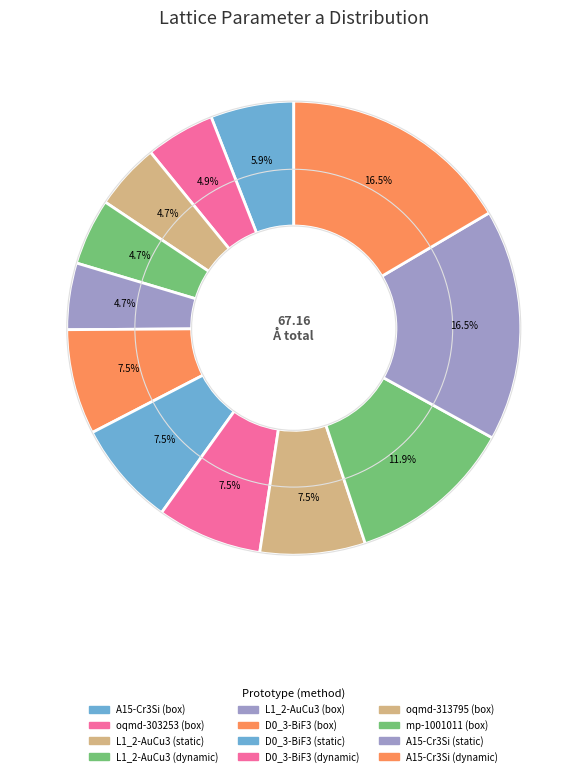

Count the number of slices in the pie.

12